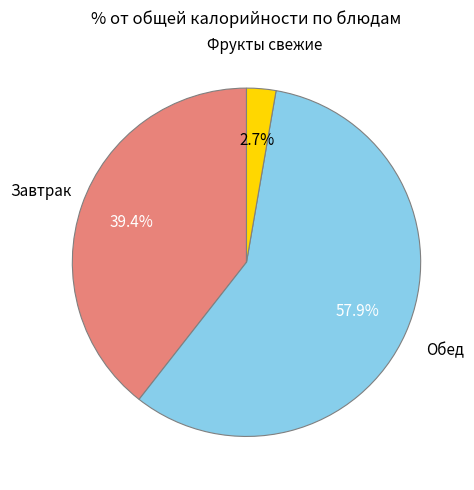

Is there a majority slice in this chart?

Yes